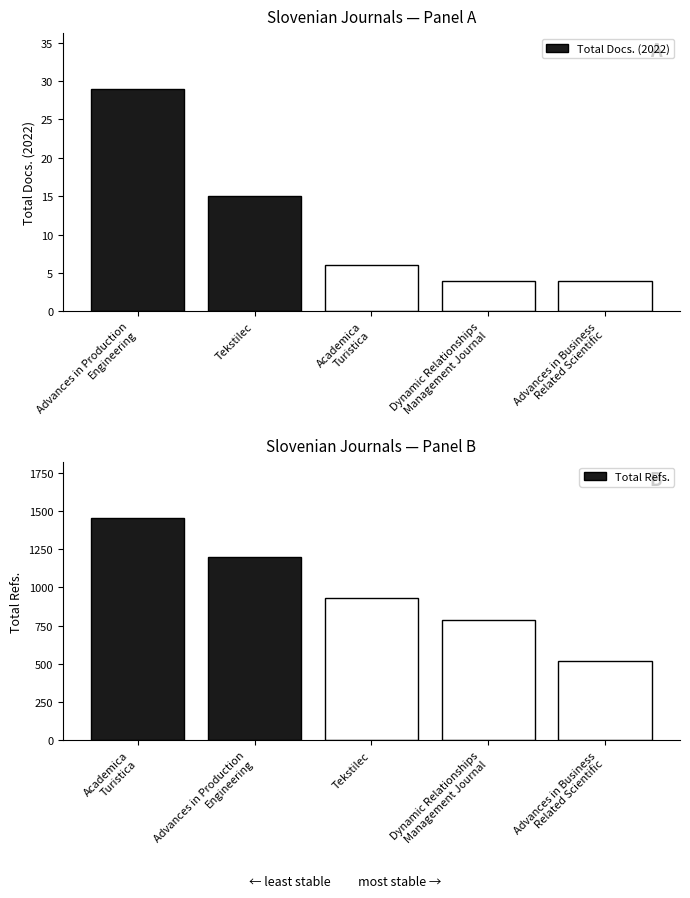

What is the difference between the highest and lowest values at Dynamic Relationships
Management Journal?

782